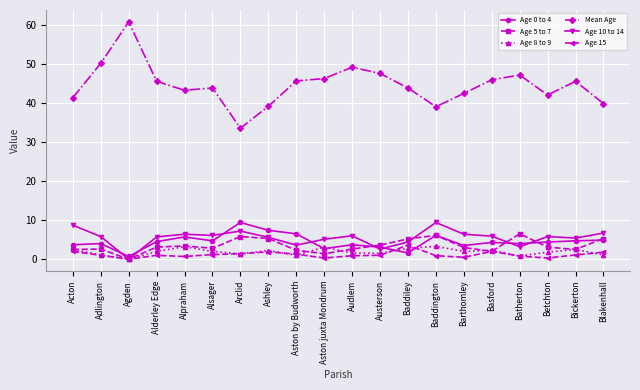

The Mean Age series shows 47.5 at Austerson. True or false?

True